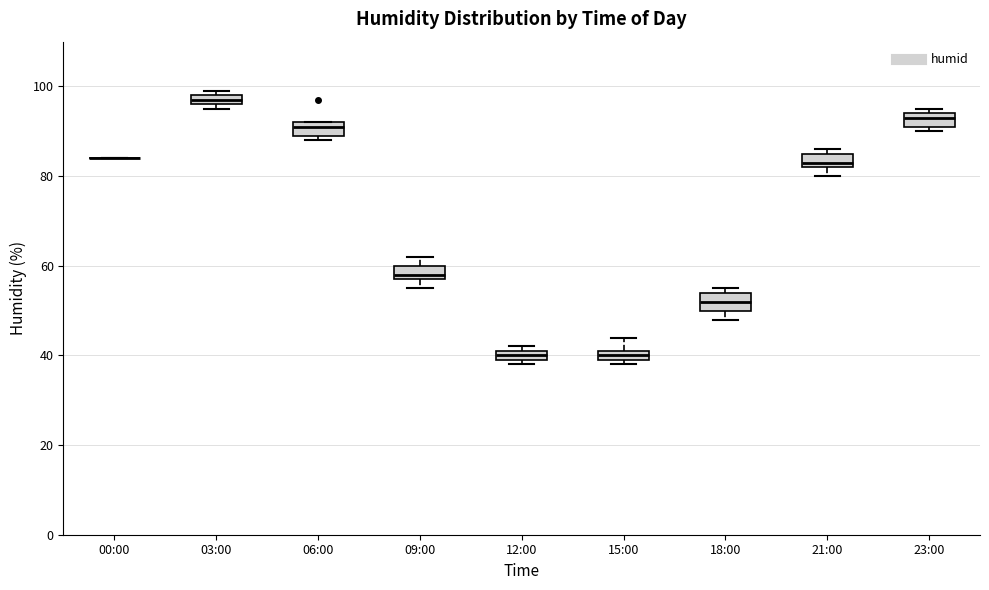

Where is the lower edge of the box for 12:00 on the y-axis? The values are not printed on the chart, so give them approximately, as read against the axis.

40